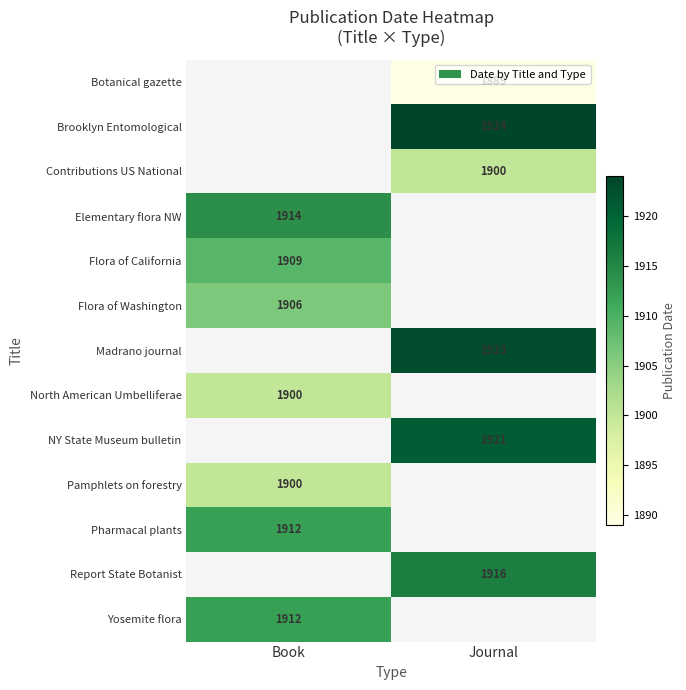

The NY State Museum bulletin series shows 1187 at Journal. True or false?

False